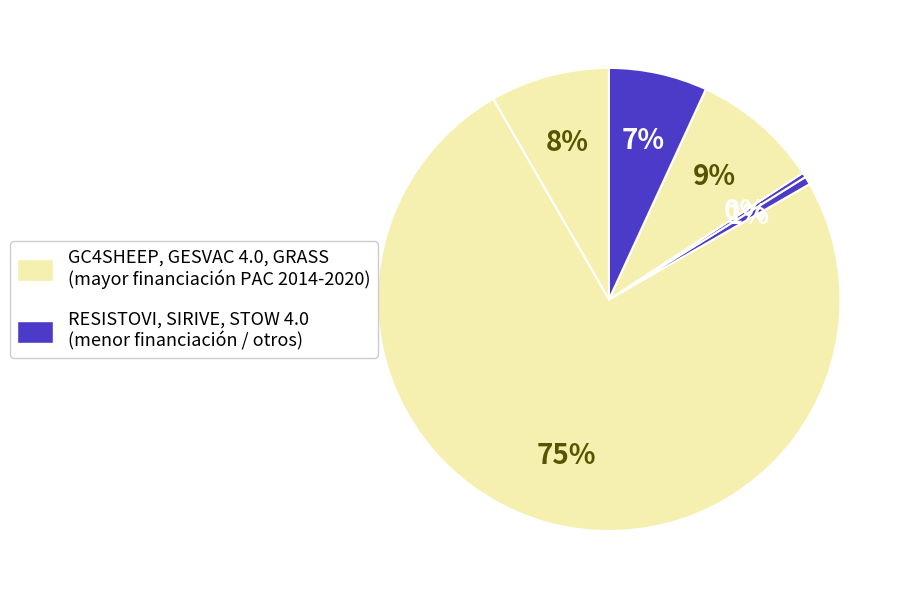

Count the number of slices in the pie.

6